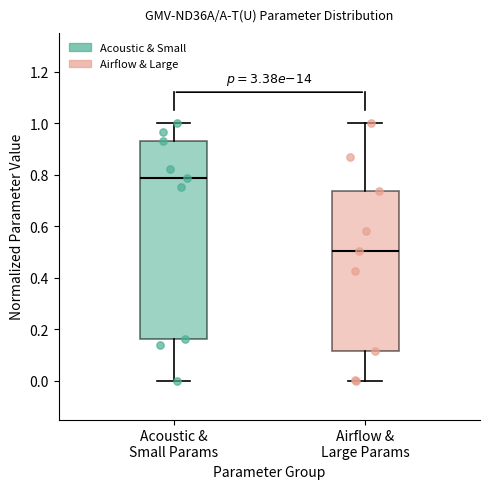

Reading left to right, read every box against the y-axis: the position of its median line, the range the box covers, and the ends of its whiskers. The values are not printed on the chart, so give them approximately, as read against the axis.

Acoustic & Small Params: median 0.78, box 0.16 to 0.92, whiskers 0.00 to 1.00
Airflow & Large Params: median 0.50, box 0.12 to 0.74, whiskers 0.00 to 1.00